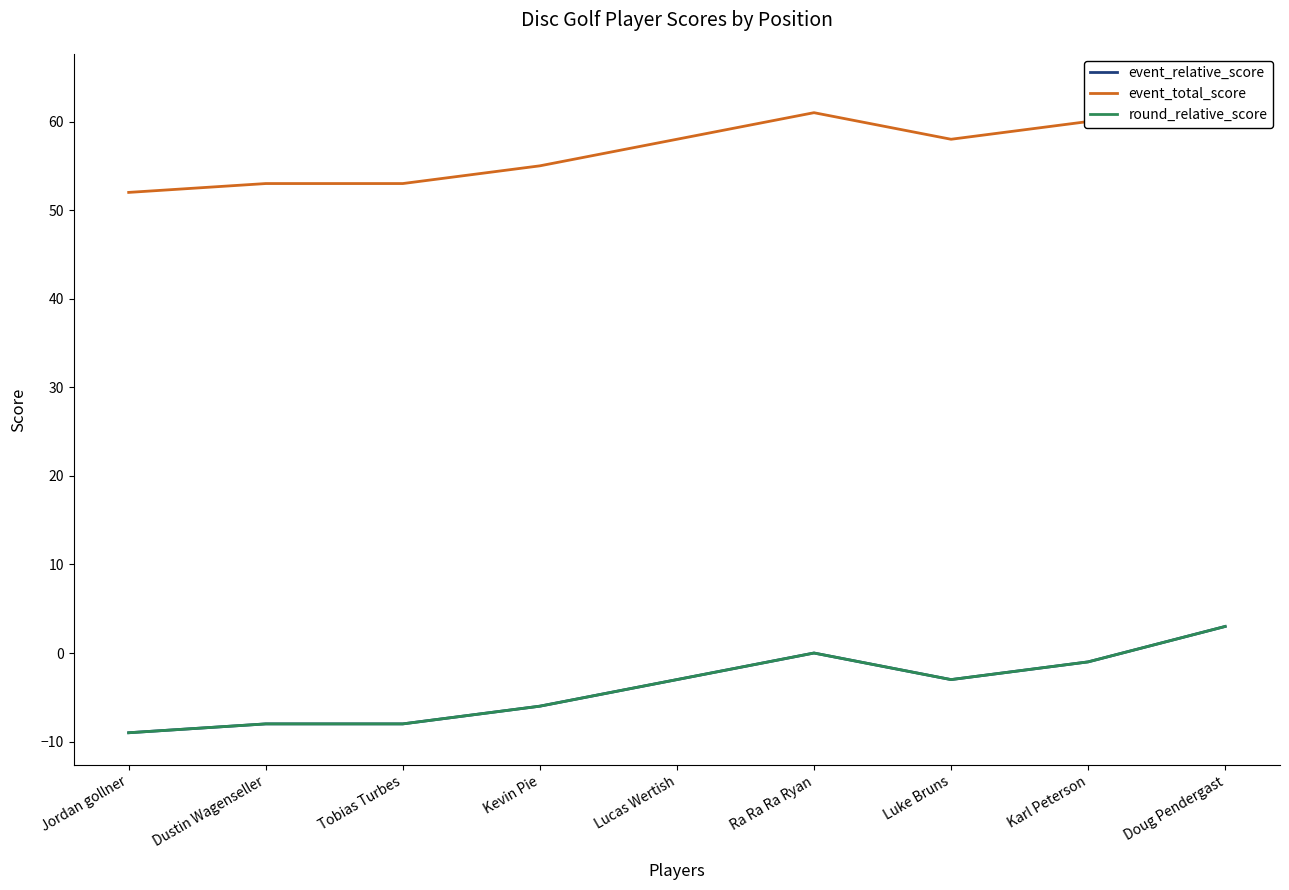

In event_total_score, how many points are higher than both neighbors (excluding endpoints)?

1